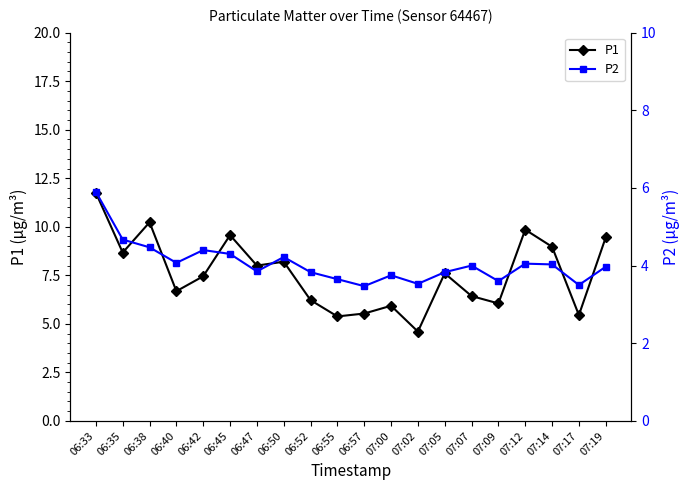

What is the maximum value shown in the chart?

11.8